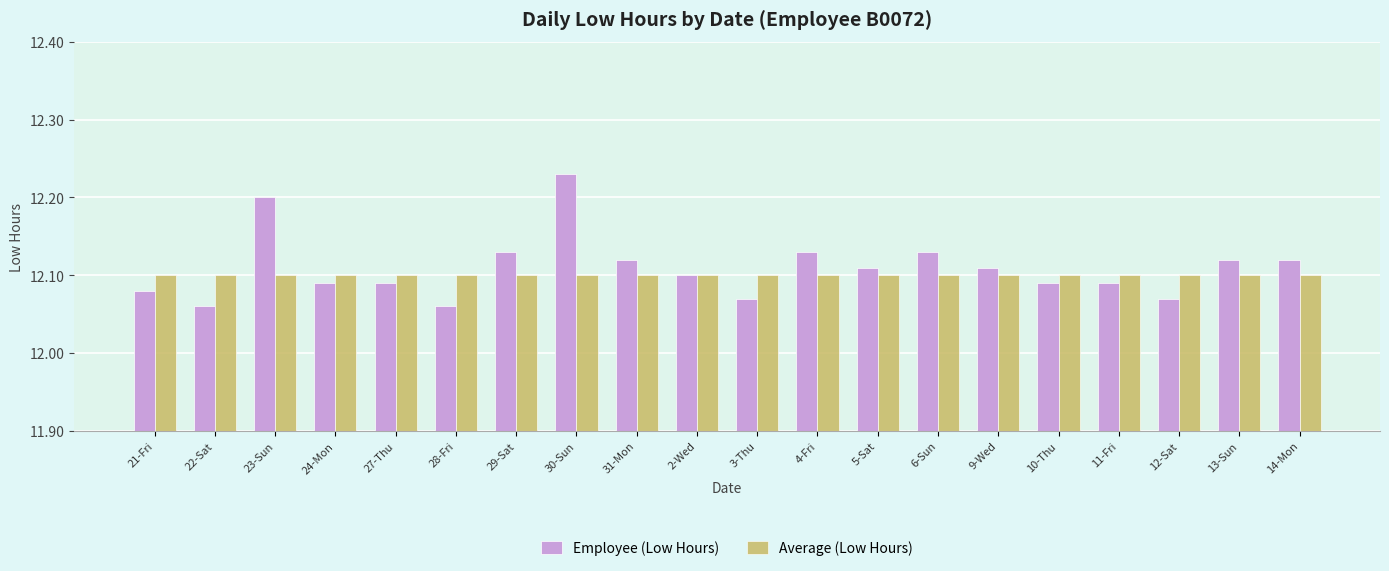

True or false: Employee (Low Hours) has a value of 12.1 at 3-Thu.

True